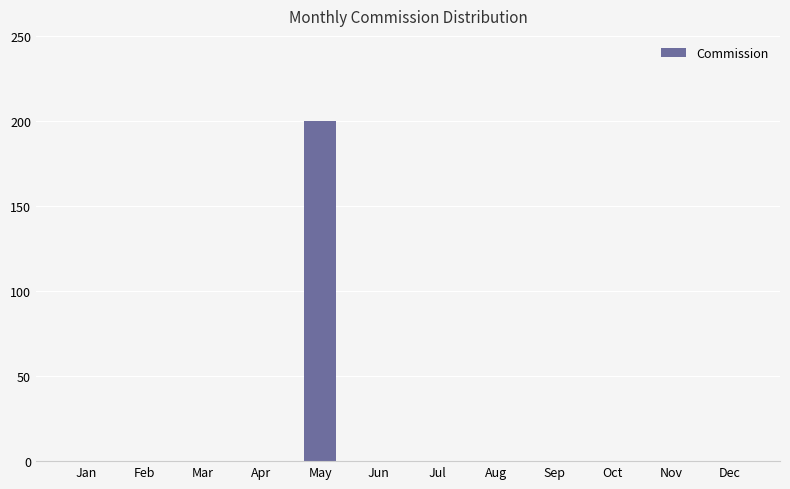

What is the sum of all values?

200